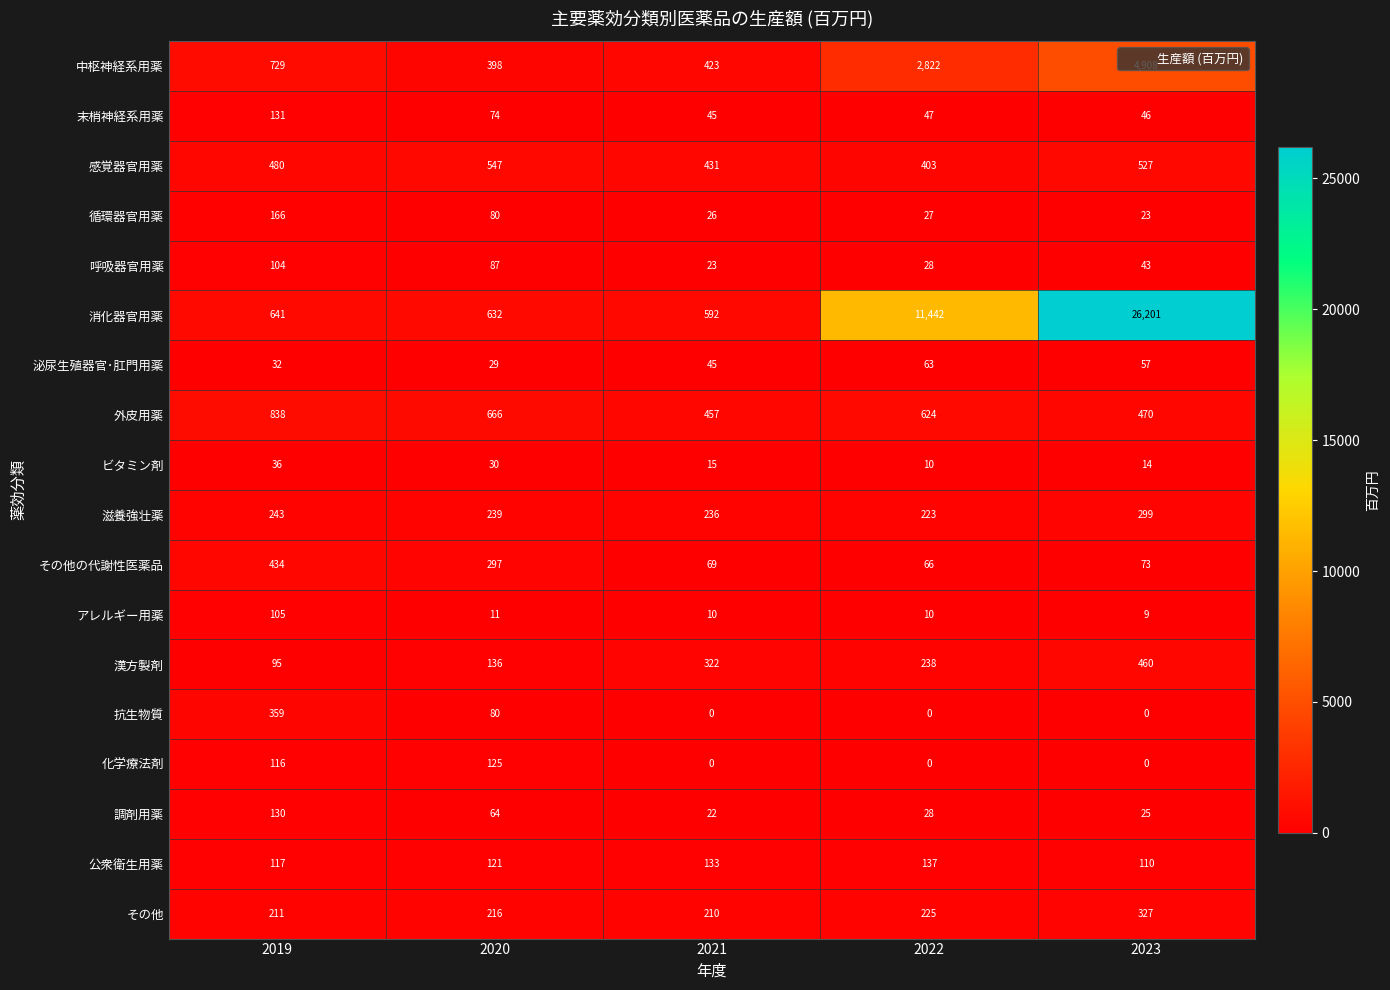

Where is 循環器官用薬 nearest to the value 94?

2020